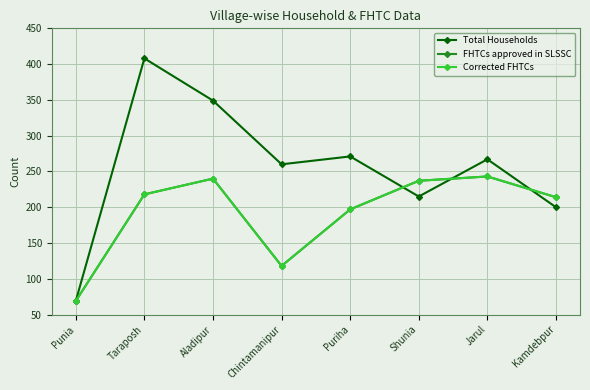

How many lines are shown in the chart?

3